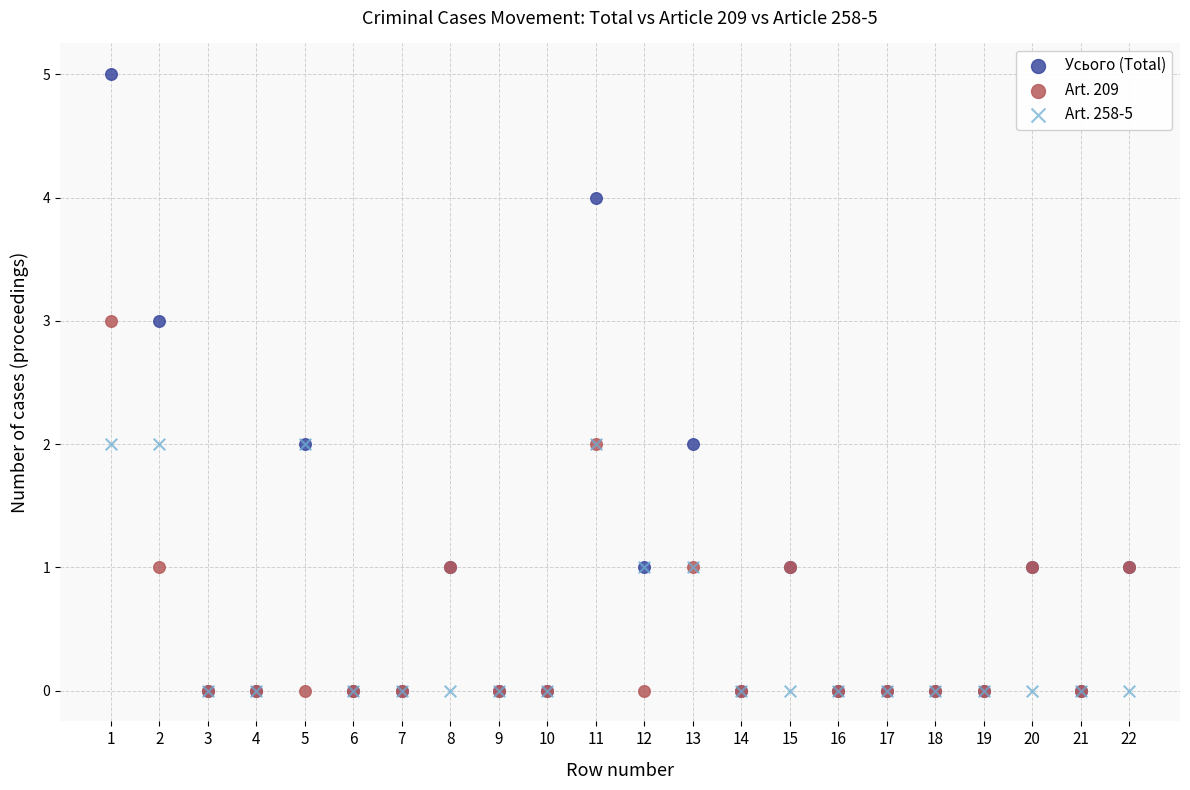

What are all the series names shown in the legend?

Усього (Total), Art. 209, Art. 258-5